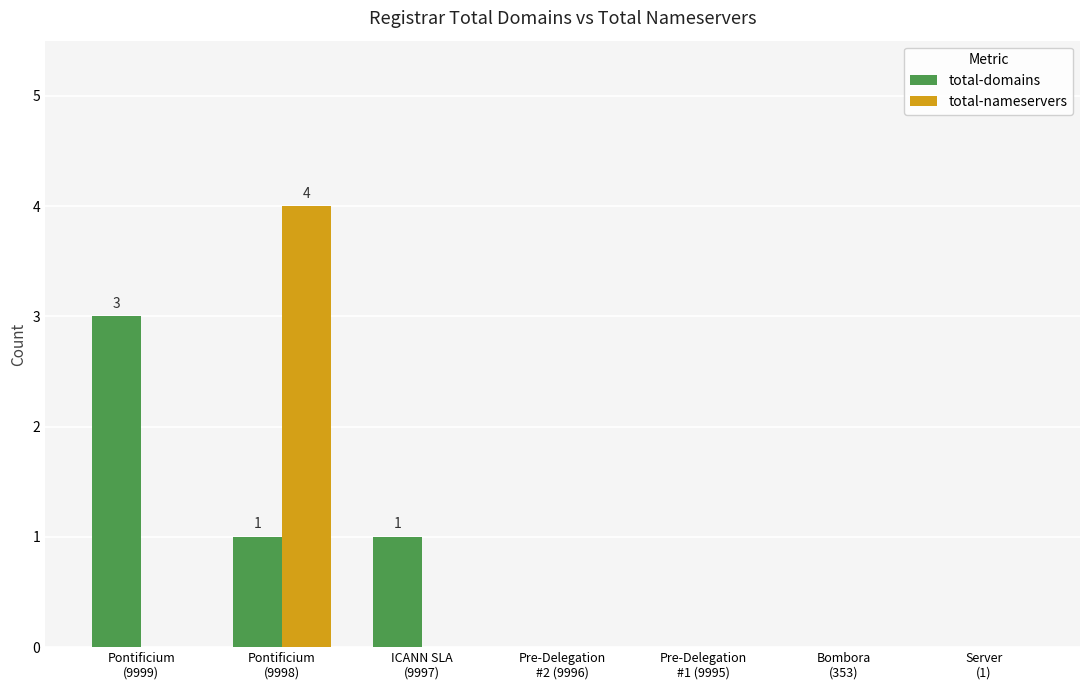

What is the maximum value for total-nameservers?

4